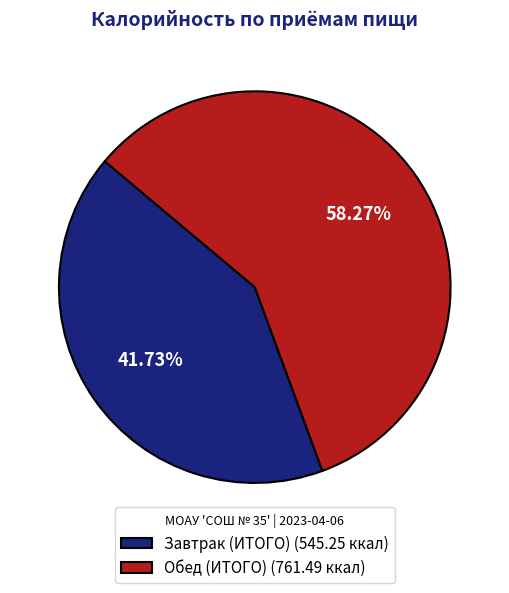

True or false: Обед (ИТОГО) accounts for 58% of the total.

True